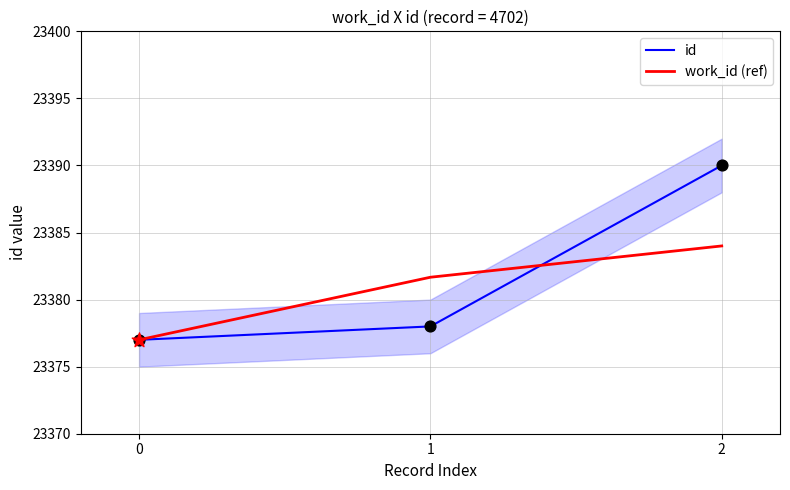

What is the total value across all series at 2?

46774.0